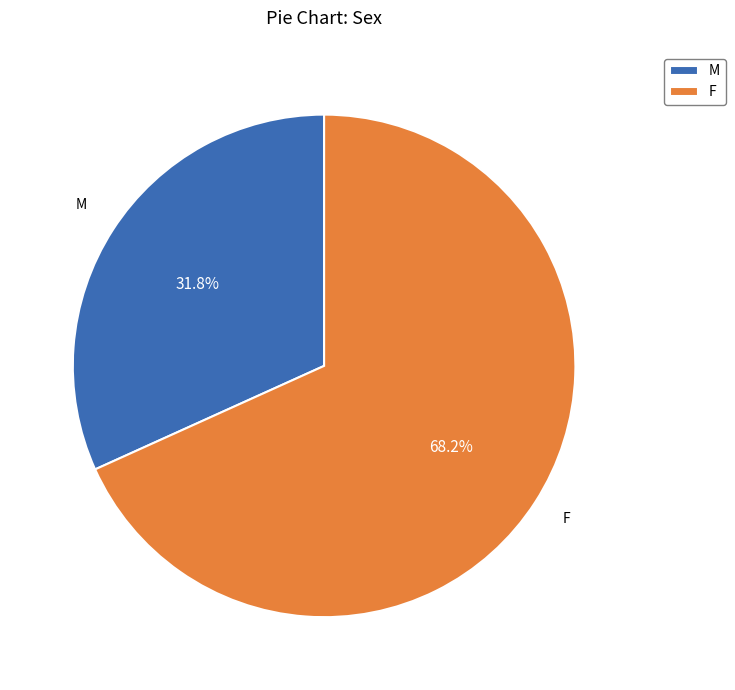

What portion of the pie excludes M?

68.2%